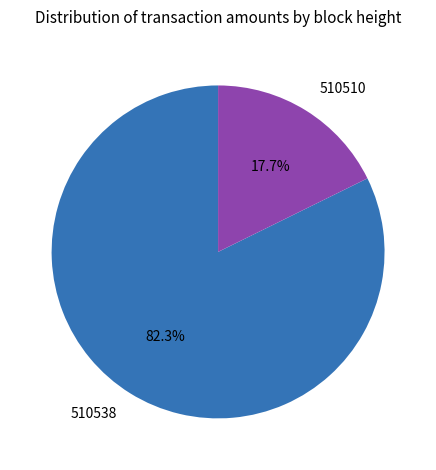

Is there a majority slice in this chart?

Yes